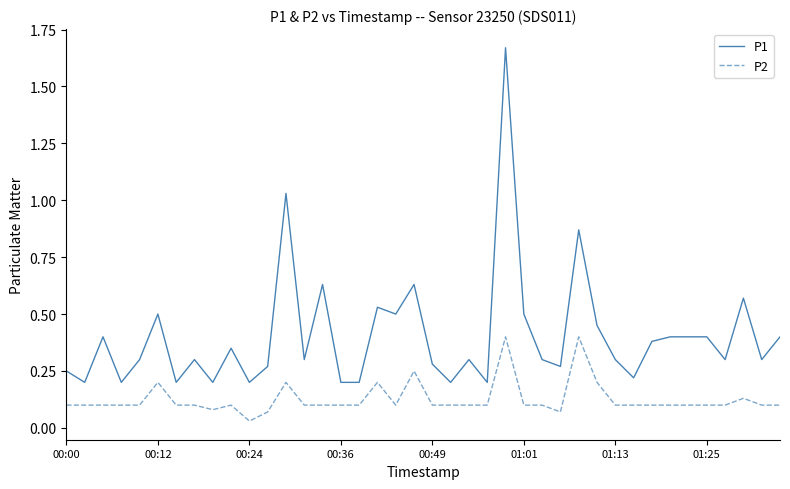

At how many categories does at least one series exceed 1?

2